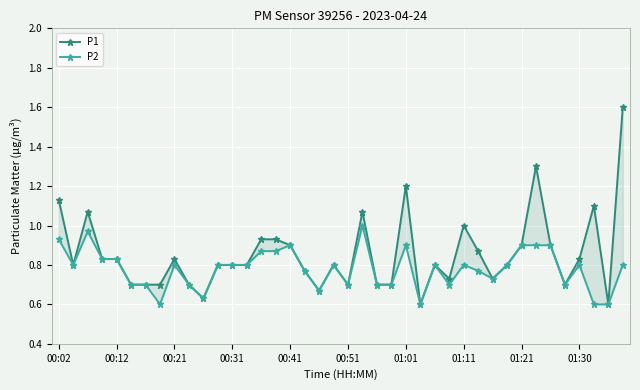

Reading left to right, list all the values displayed in this chart.

P1: 1.1	0.8	1.1	0.8	0.8	0.7	0.7	0.7	0.8	0.7	0.6	0.8	0.8	0.8	0.9	0.9	0.9	0.8	0.7	0.8	0.7	1.1	0.7	0.7	1.2	0.6	0.8	0.7	1.0	0.9	0.7	0.8	0.9	1.3	0.9	0.7	0.8	1.1	0.6	1.6
P2: 0.9	0.8	1.0	0.8	0.8	0.7	0.7	0.6	0.8	0.7	0.6	0.8	0.8	0.8	0.9	0.9	0.9	0.8	0.7	0.8	0.7	1.0	0.7	0.7	0.9	0.6	0.8	0.7	0.8	0.8	0.7	0.8	0.9	0.9	0.9	0.7	0.8	0.6	0.6	0.8